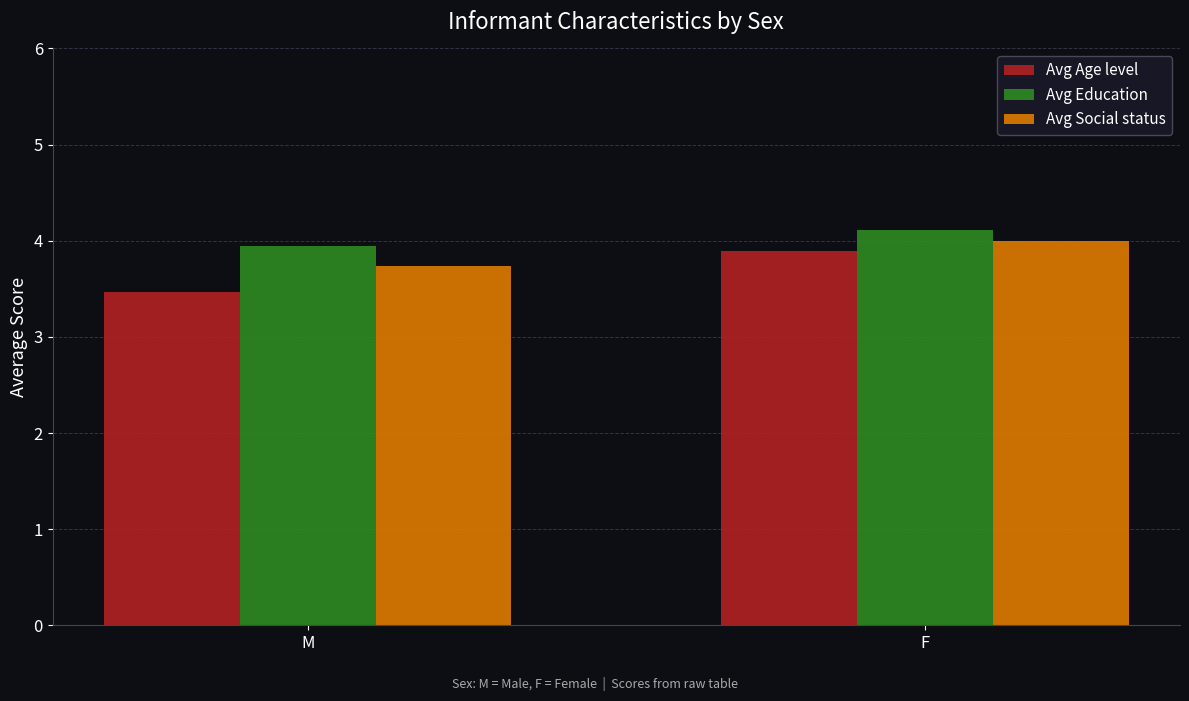

The value of Avg Age level at F is 3.9. True or false?

True